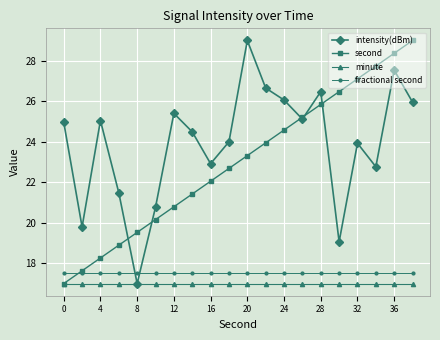

True or false: second has more than 2 interior local peaks.

False